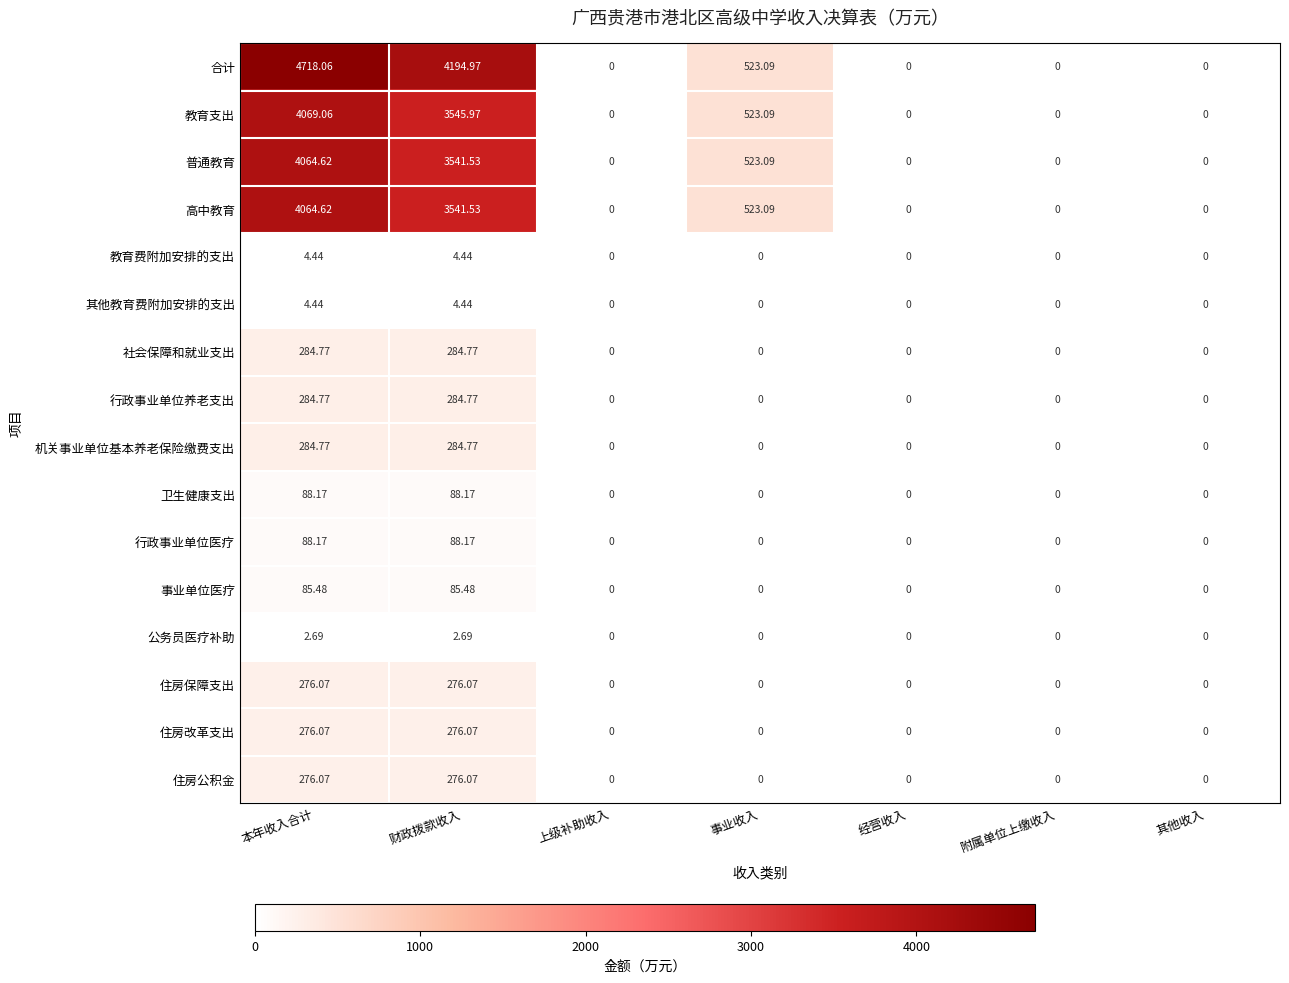

At how many categories does at least one series exceed 2568?

2